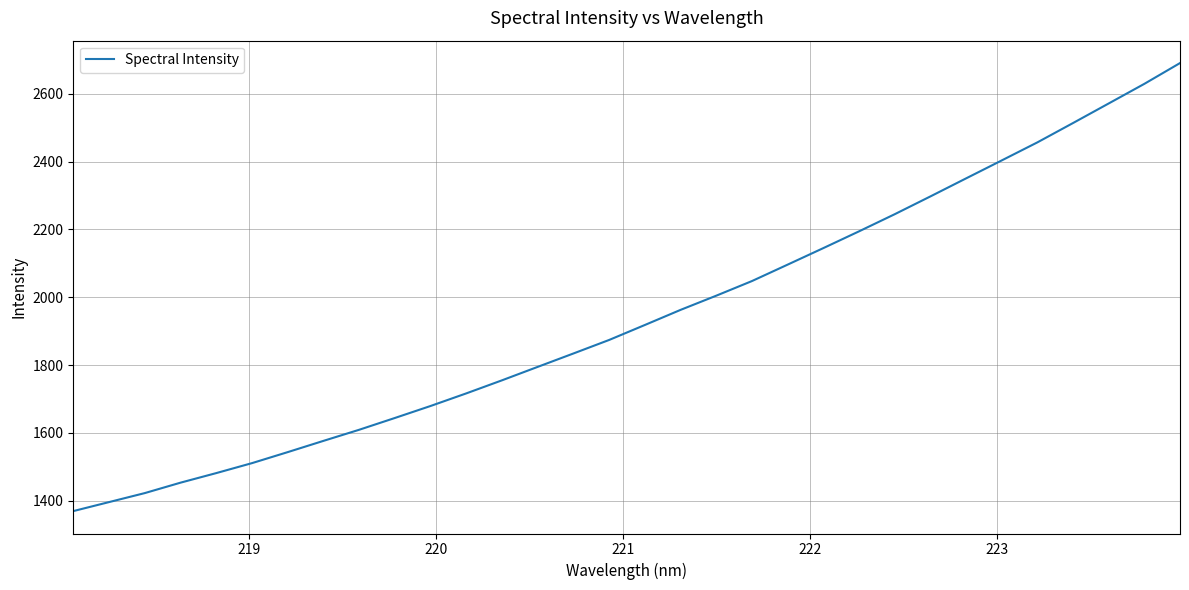

What is the minimum value shown in the chart?

1369.1